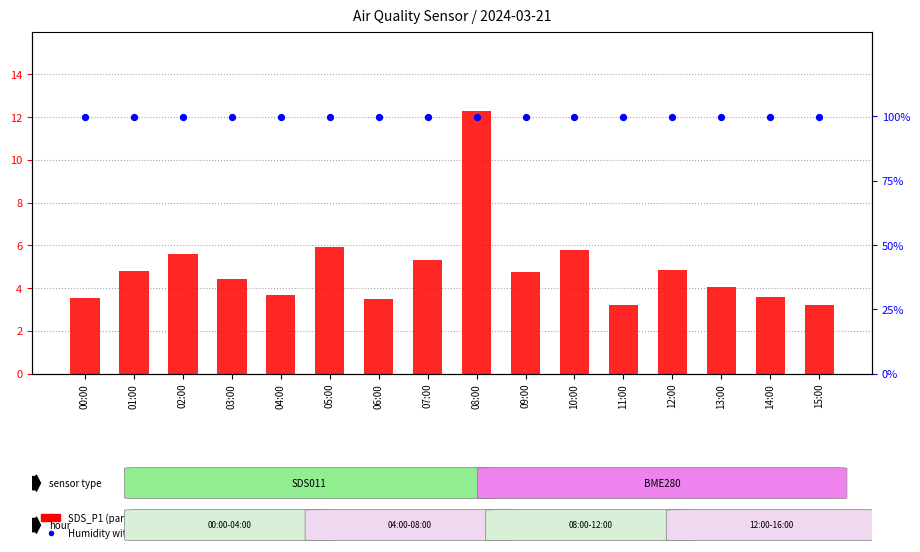

Which series has the largest total across all categories?

Humidity within sample